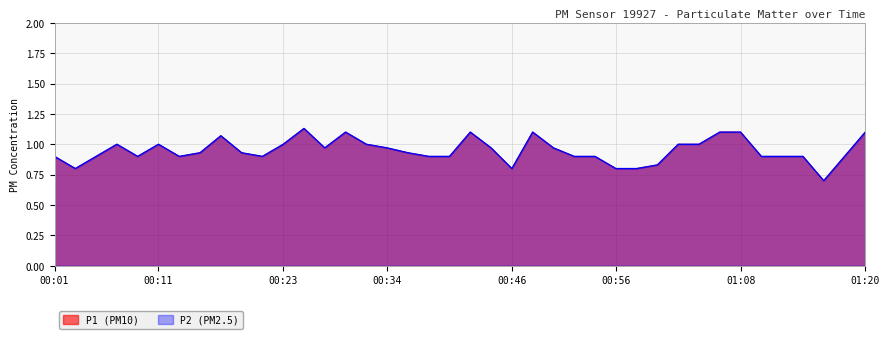

Which series has the largest total across all categories?

P1